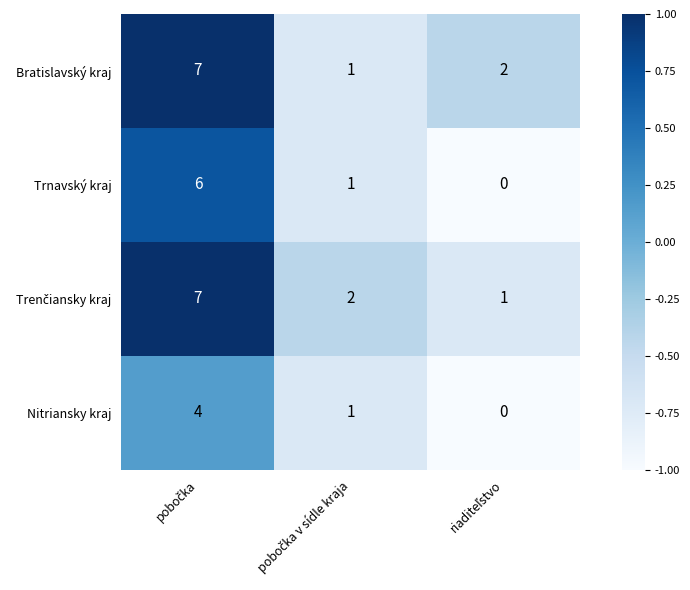

How many Trnavský kraj values are between 0 and 6?

3